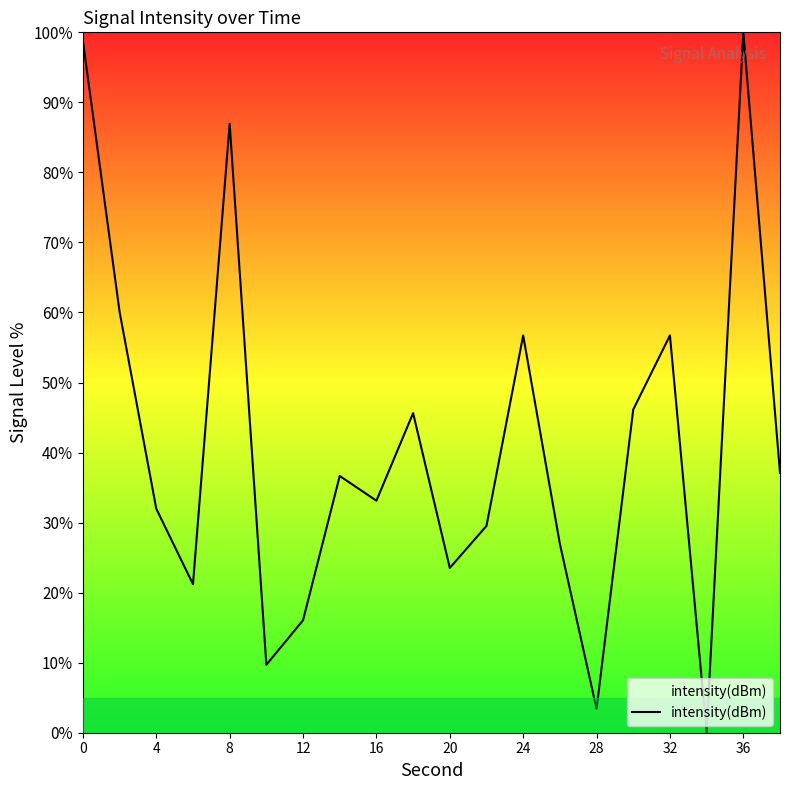

How many lines are shown in the chart?

1